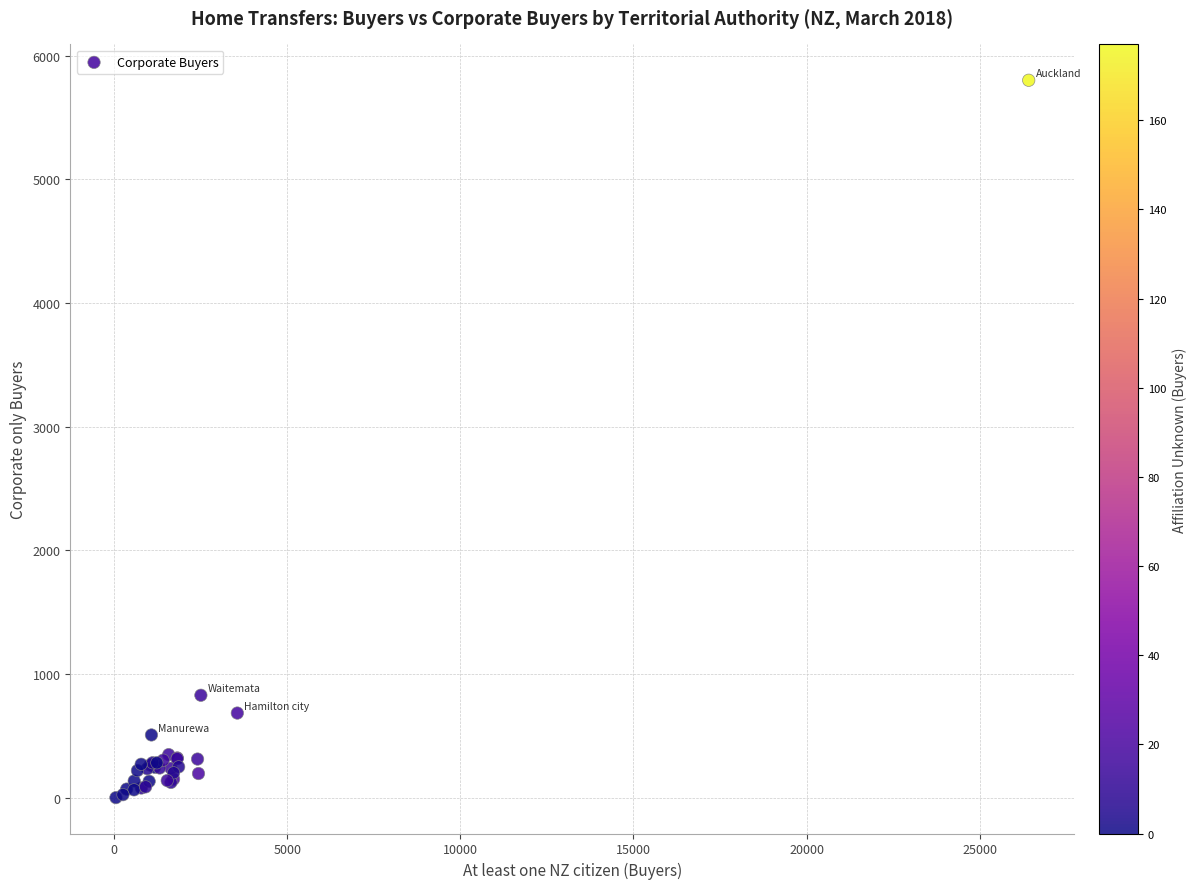

What Y value in the scatter plot is closest to 2901?

828